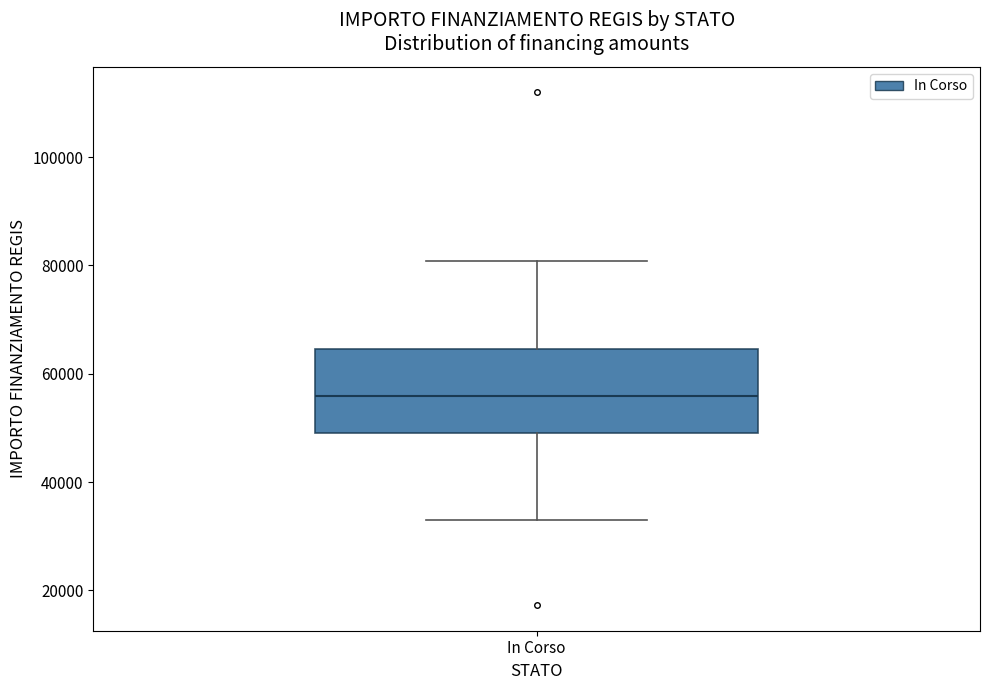

Where does the upper whisker of the box for In Corso end on the y-axis? The values are not printed on the chart, so give them approximately, as read against the axis.

80000